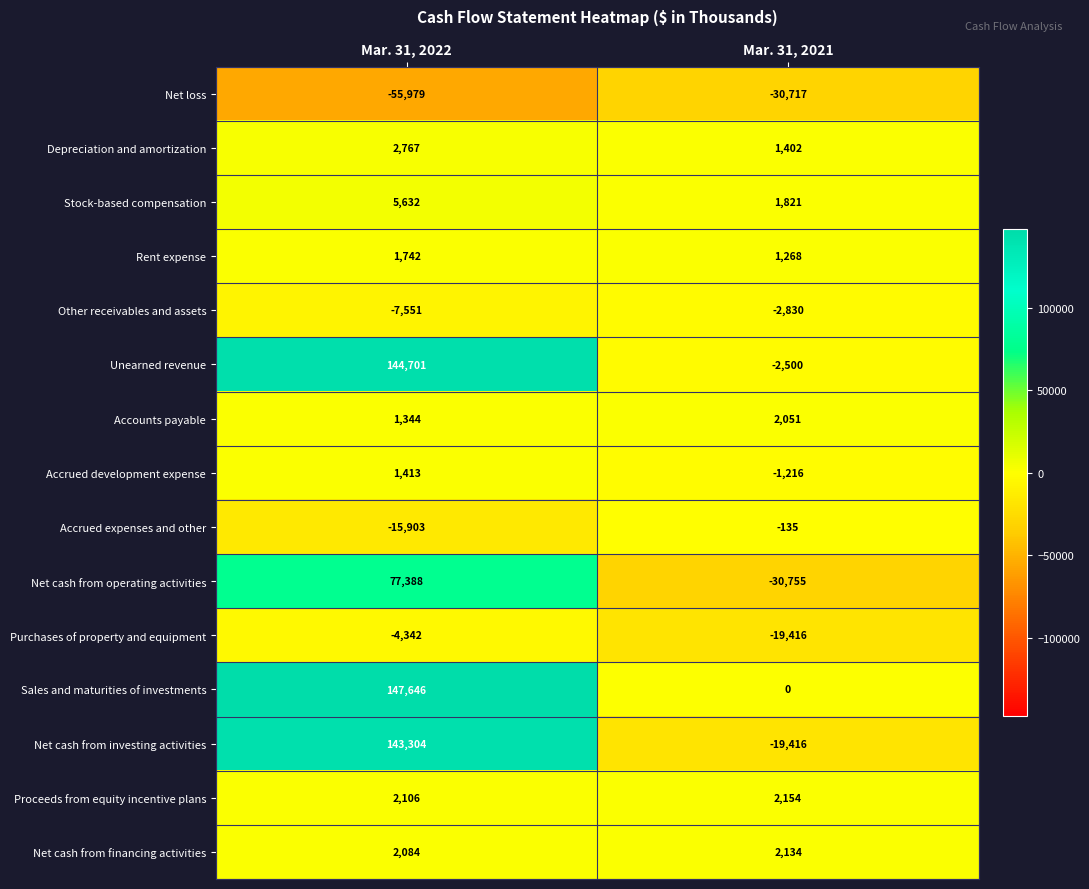

Reading left to right, list all the values displayed in this chart.

Net loss: -55979	-30717
Depreciation and amortization: 2767	1402
Stock-based compensation: 5632	1821
Rent expense: 1742	1268
Other receivables and assets: -7551	-2830
Unearned revenue: 144701	-2500
Accounts payable: 1344	2051
Accrued development expense: 1413	-1216
Accrued expenses and other: -15903	-135
Net cash from operating activities: 77388	-30755
Purchases of property and equipment: -4342	-19416
Sales and maturities of investments: 147646	0
Net cash from investing activities: 143304	-19416
Proceeds from equity incentive plans: 2106	2154
Net cash from financing activities: 2084	2134